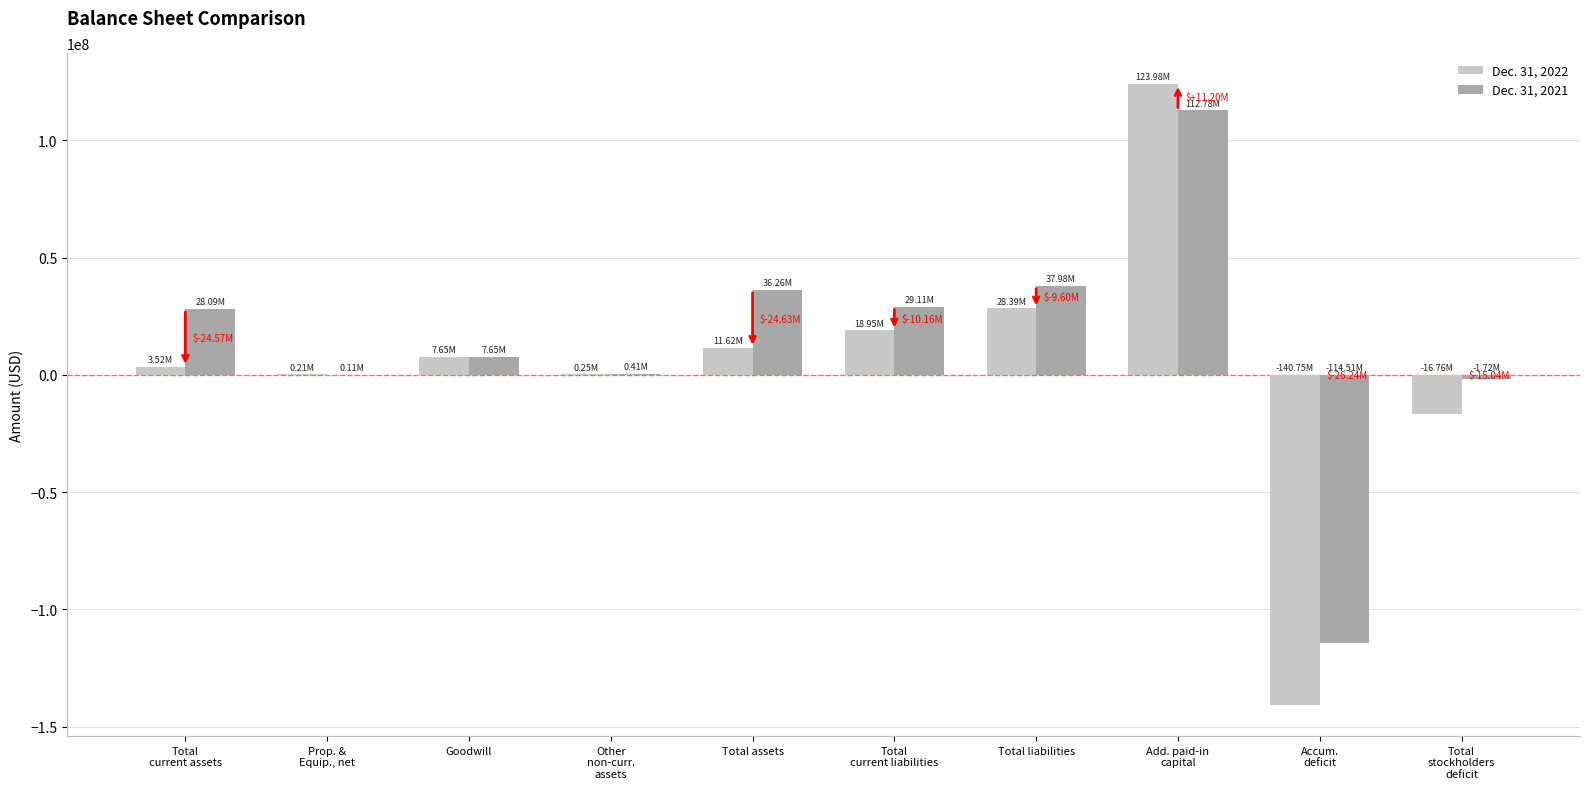

Does the chart contain stacked bars?

No